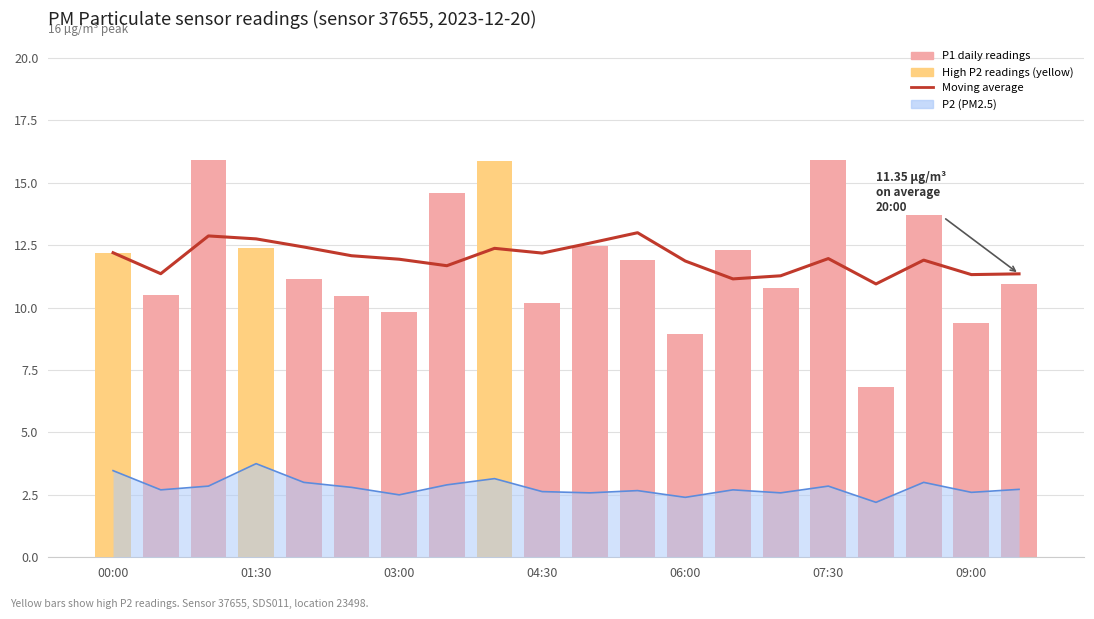

What is the maximum value for P1 (PM10)?

15.9